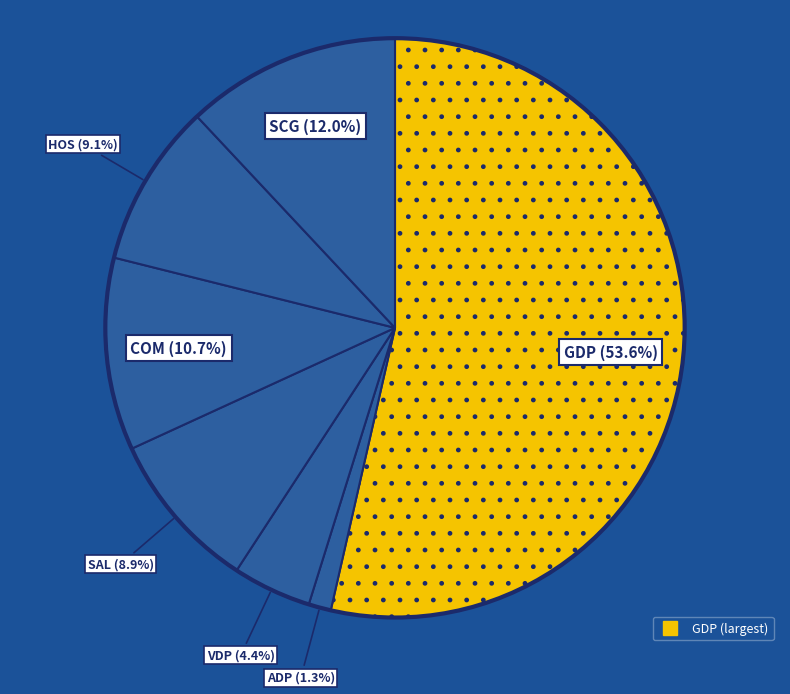

How many slices are in this pie chart?

7